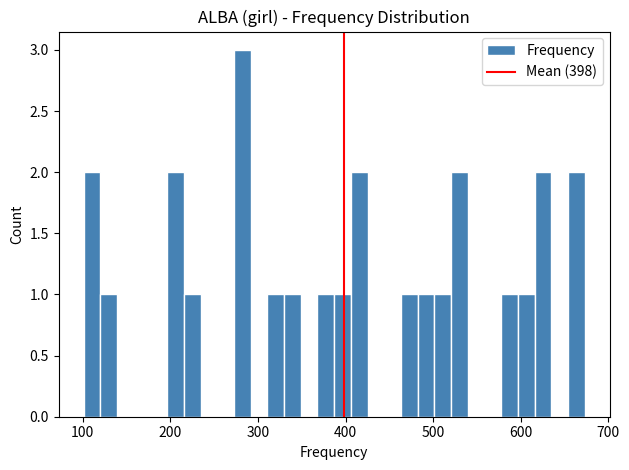

Around what value on the x-axis is the tallest bar? Give the approximate position of its centre, as read against the axis.

280